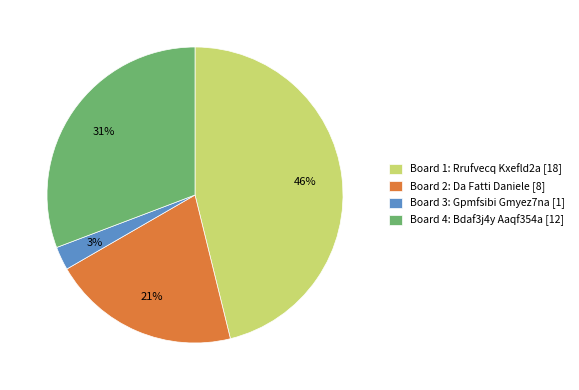

To the nearest percent, what is the difference between the Board 4: Bdaf3j4y Aaqf354a [12] and Board 2: Da Fatti Daniele [8] slice percentages?

10%